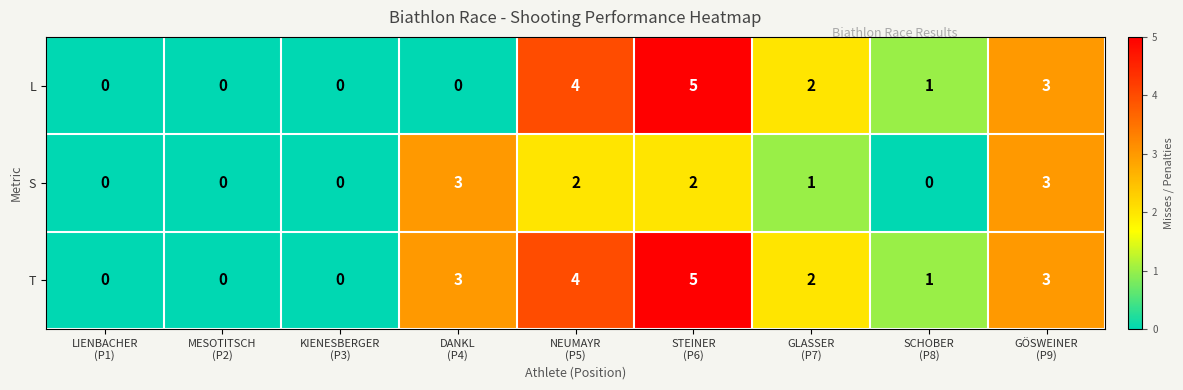

At which category is the sum across all series the highest?

STEINER
(P6)